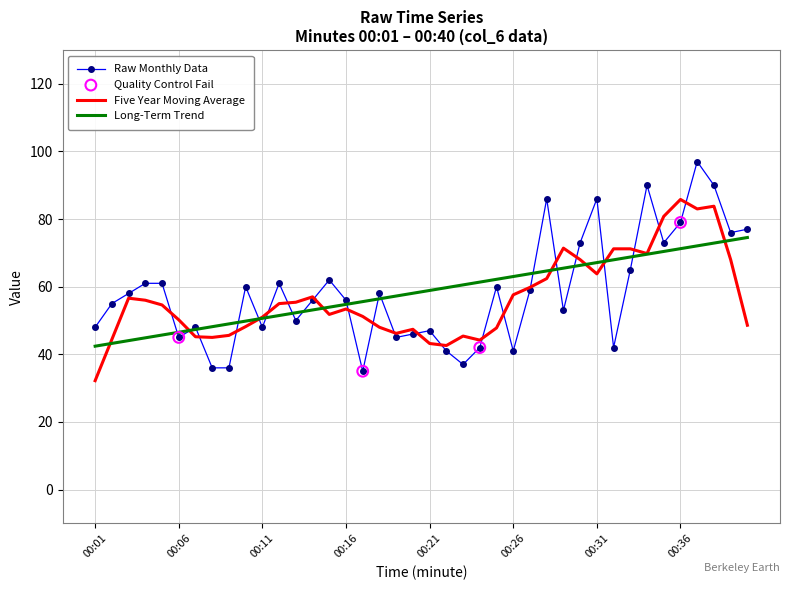

List the series in order of their peak value, highest first.

Raw Monthly Data, Five Year Moving Average, Long-Term Trend